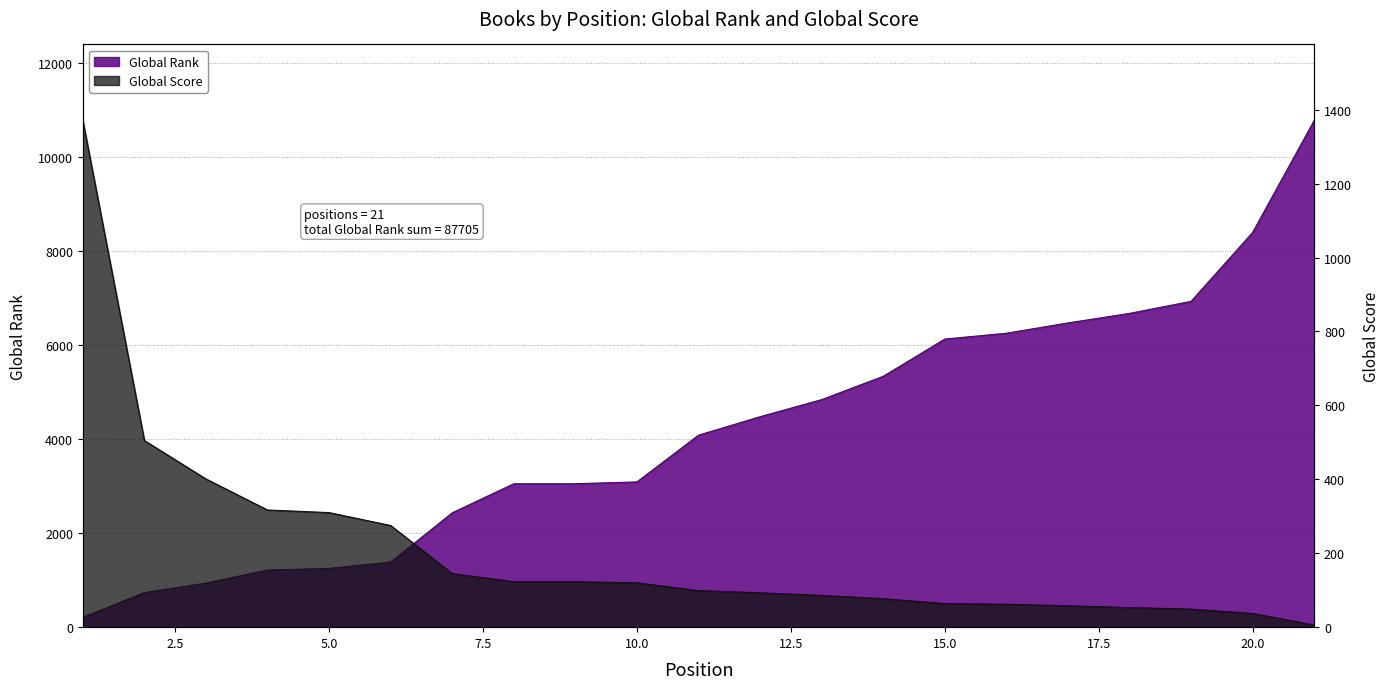

At which category does the chart reach its minimum across all series?

21